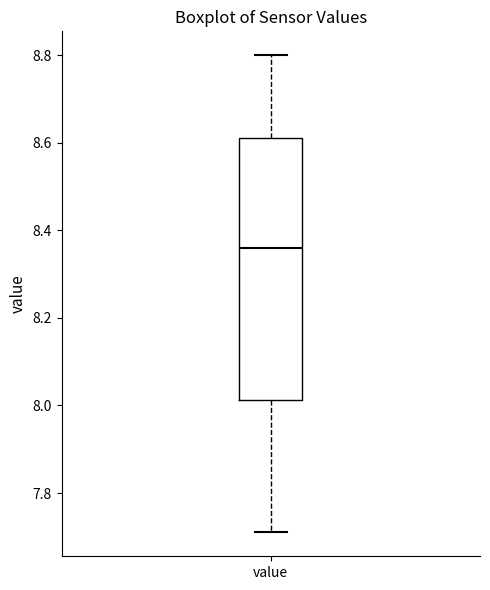

Read this box plot against the y-axis: the position of the median line, the range covered by the box, and the ends of both whiskers. The values are not printed on the chart, so give them approximately, as read against the axis.

median 8.36, box 8.02 to 8.62, whiskers 7.72 to 8.80